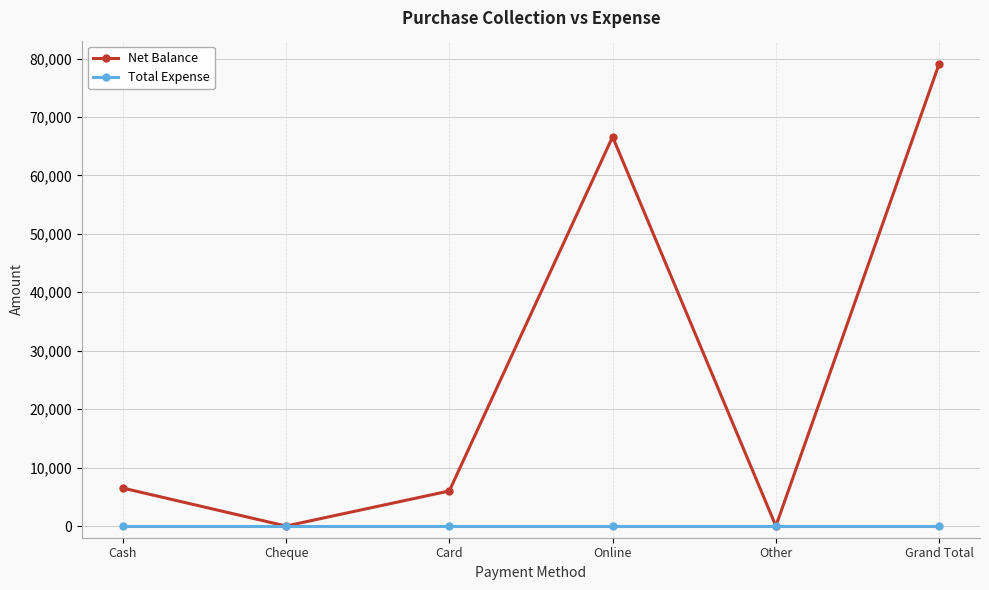

How many series are shown in this chart?

2